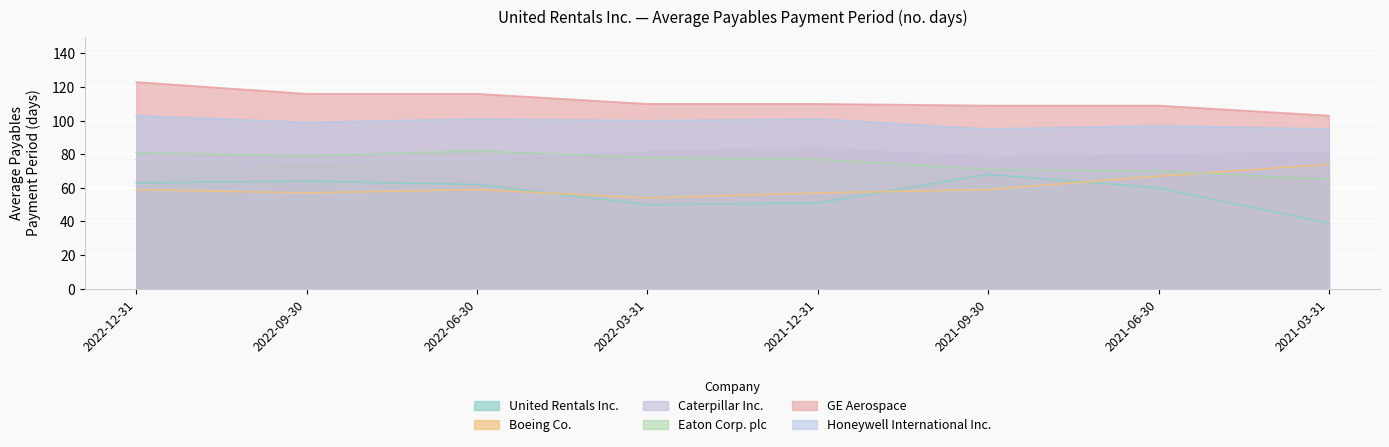

What position from the left is 2022-03-31?

4